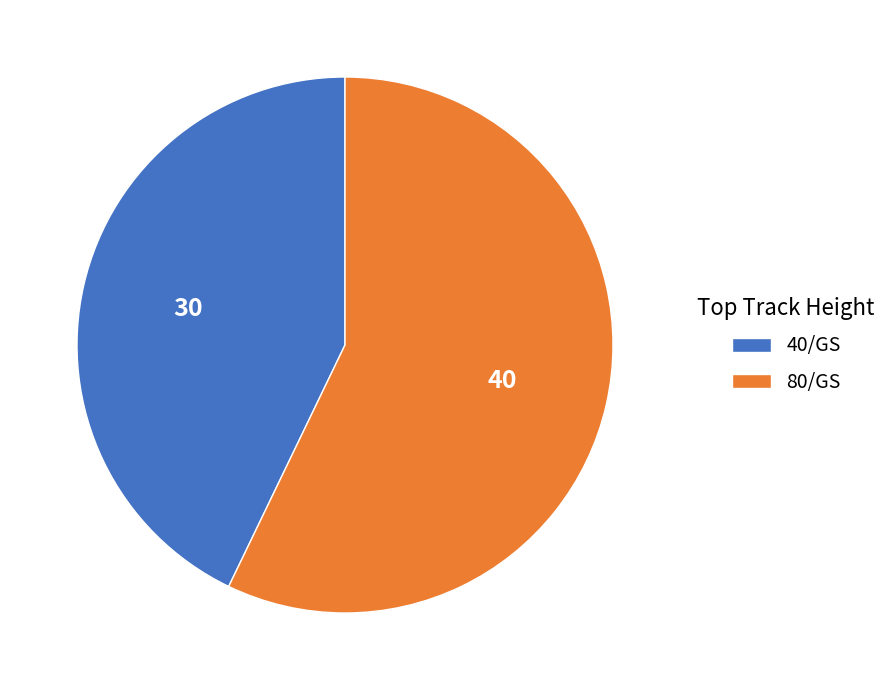

What is the ratio of the value at 80/GS to the value at 40/GS?

1.3